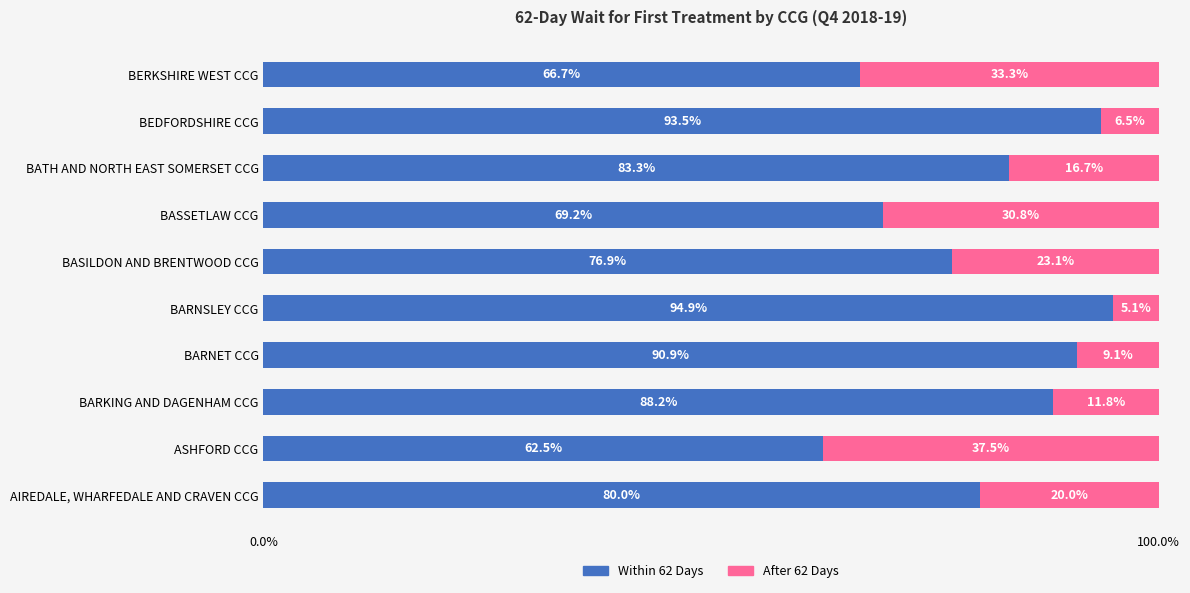

At which label is Within 62 Days closest to 78?

BASILDON AND BRENTWOOD CCG